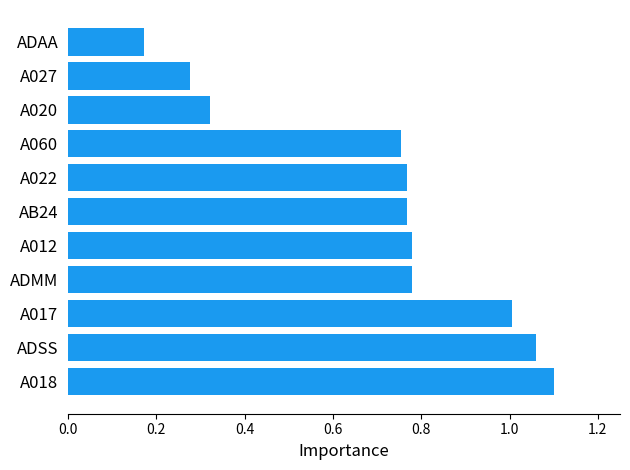

Where is the data nearest to the value 0?

ADAA